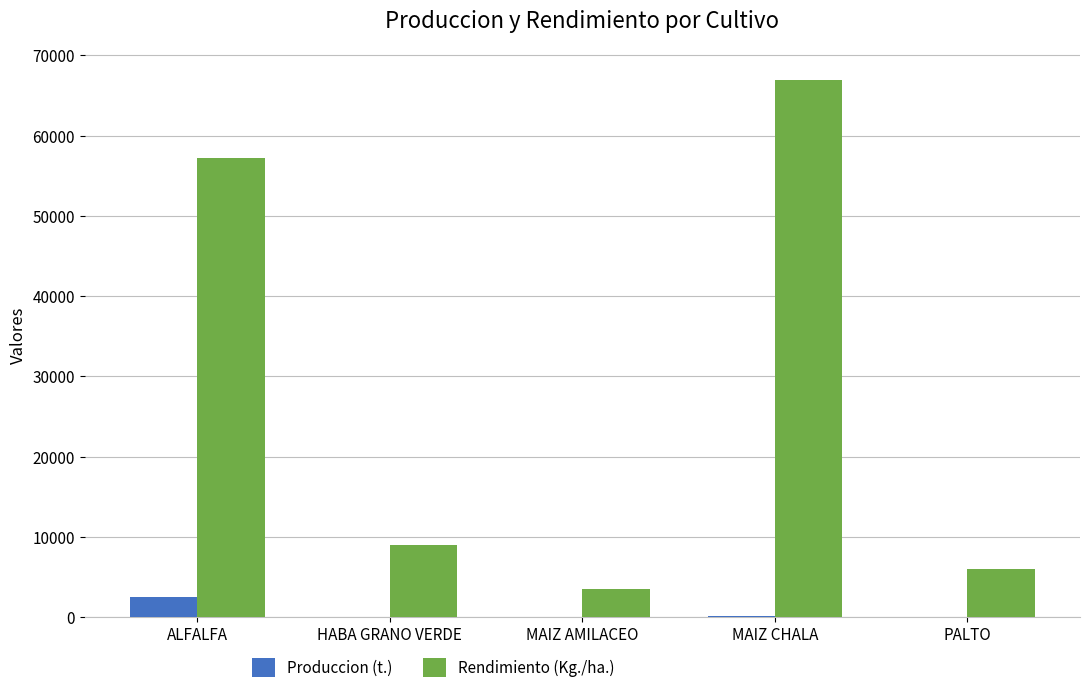

What is the maximum value shown in the chart?

67000.0